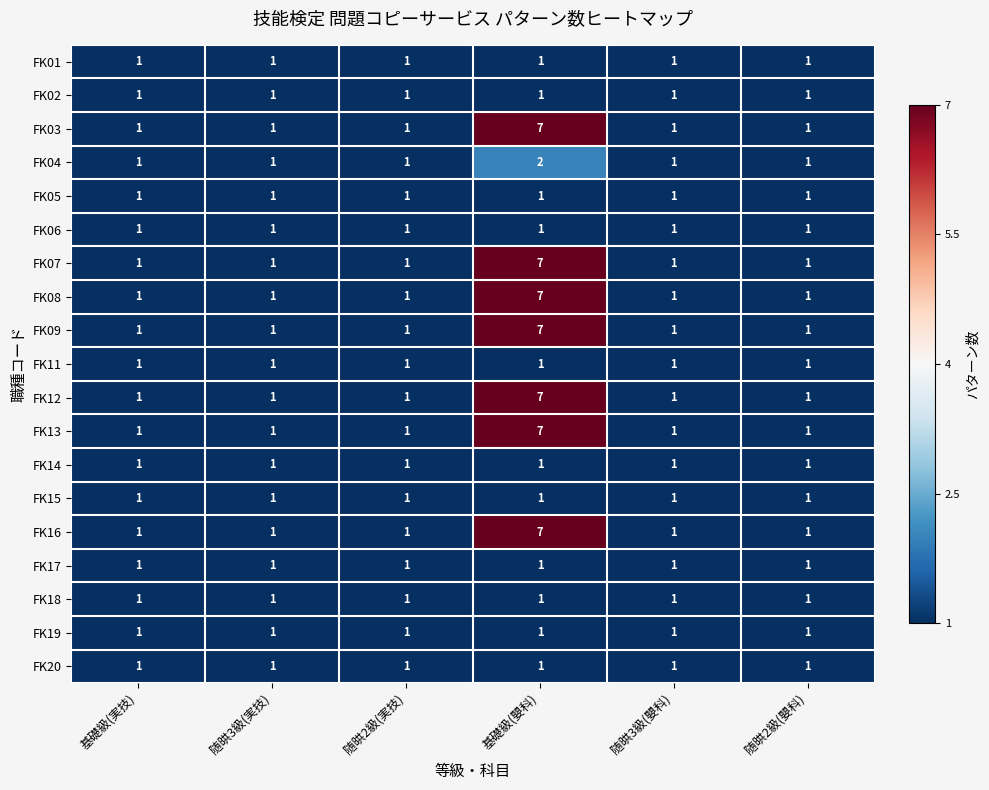

What is the difference between the FK03 values at 基礎級(嬰科) and 随晎3級(嬰科)?

6